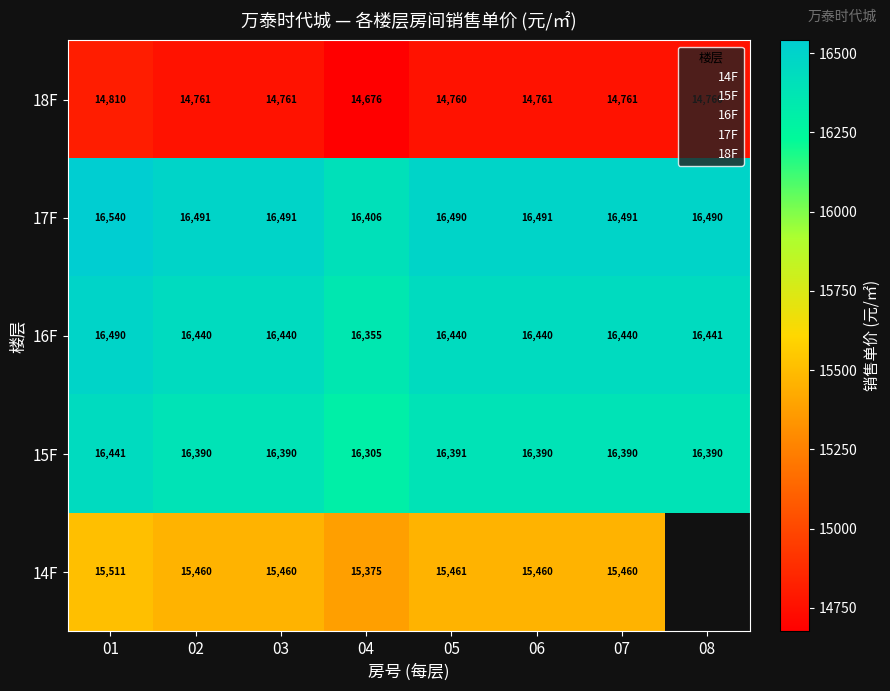

Count the number of categories in the chart.

8